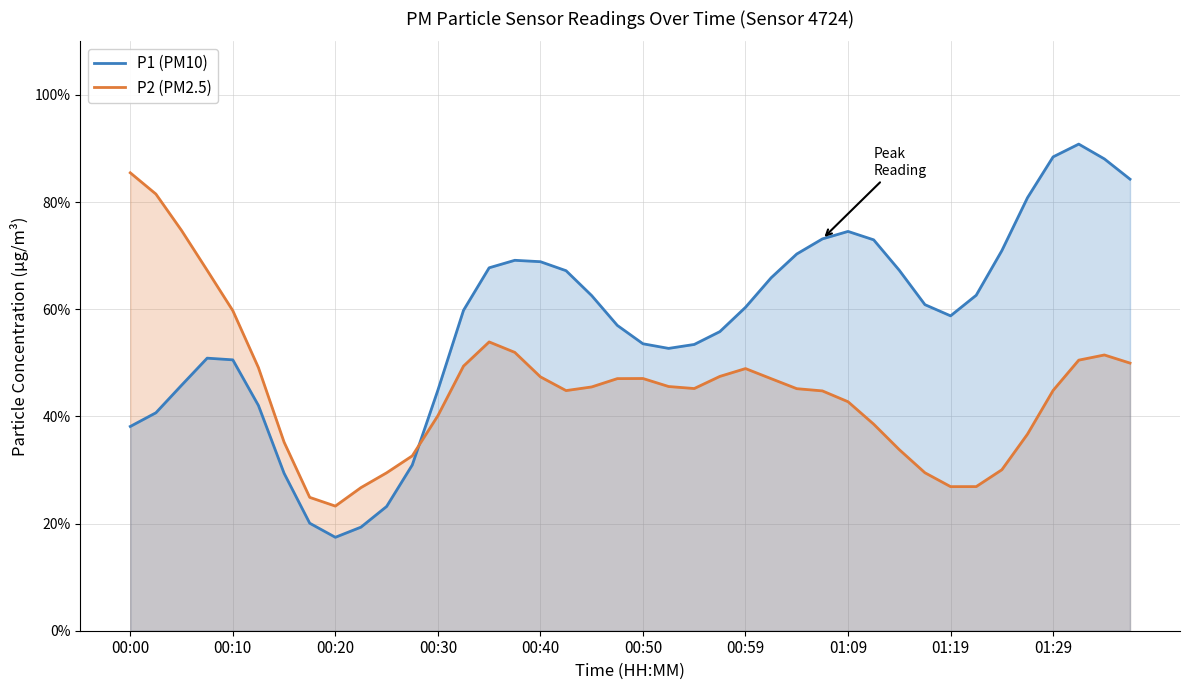

Which category has the lowest value across all series?

00:20